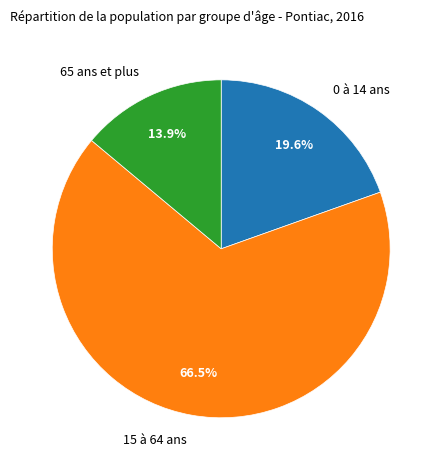

To the nearest percent, what is the combined percentage of 15 à 64 ans and 0 à 14 ans?

86%